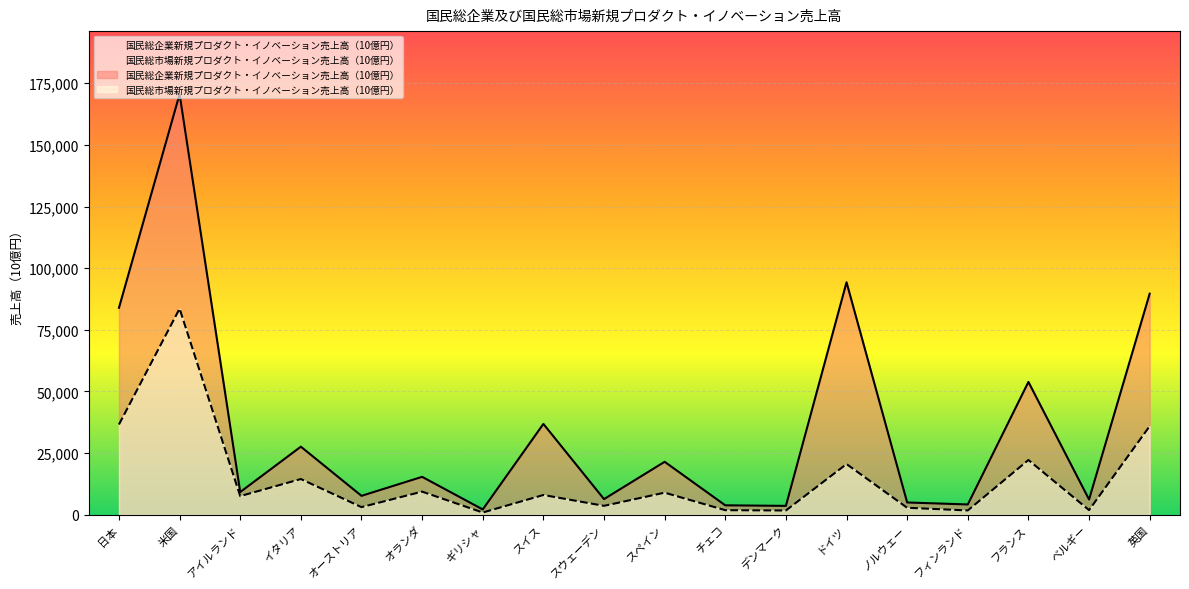

Reading left to right, transcribe all the data shown in this chart.

国民総企業新規プロダクト・イノベーション売上高（10億円）: 日本=83947.3	米国=170576.0	アイルランド=9219.2	イタリア=27618.2	オーストリア=7677.7	オランダ=15386.1	ギリシャ=2158.8	スイス=36852.2	スウェーデン=6354.1	スペイン=21486.8	チェコ=3833.0	デンマーク=3609.9	ドイツ=94298.1	ノルウェー=4987.6	フィンランド=4179.0	フランス=53878.1	ベルギー=6198.1	英国=89689.3
国民総市場新規プロダクト・イノベーション売上高（10億円）: 日本=36612.2	米国=83592.0	アイルランド=7564.8	イタリア=14496.0	オーストリア=3103.9	オランダ=9386.6	ギリシャ=915.4	スイス=8024.0	スウェーデン=3622.6	スペイン=8970.2	チェコ=1859.7	デンマーク=1735.4	ドイツ=20574.9	ノルウェー=2840.7	フィンランド=1751.4	フランス=22222.0	ベルギー=1896.5	英国=35944.9